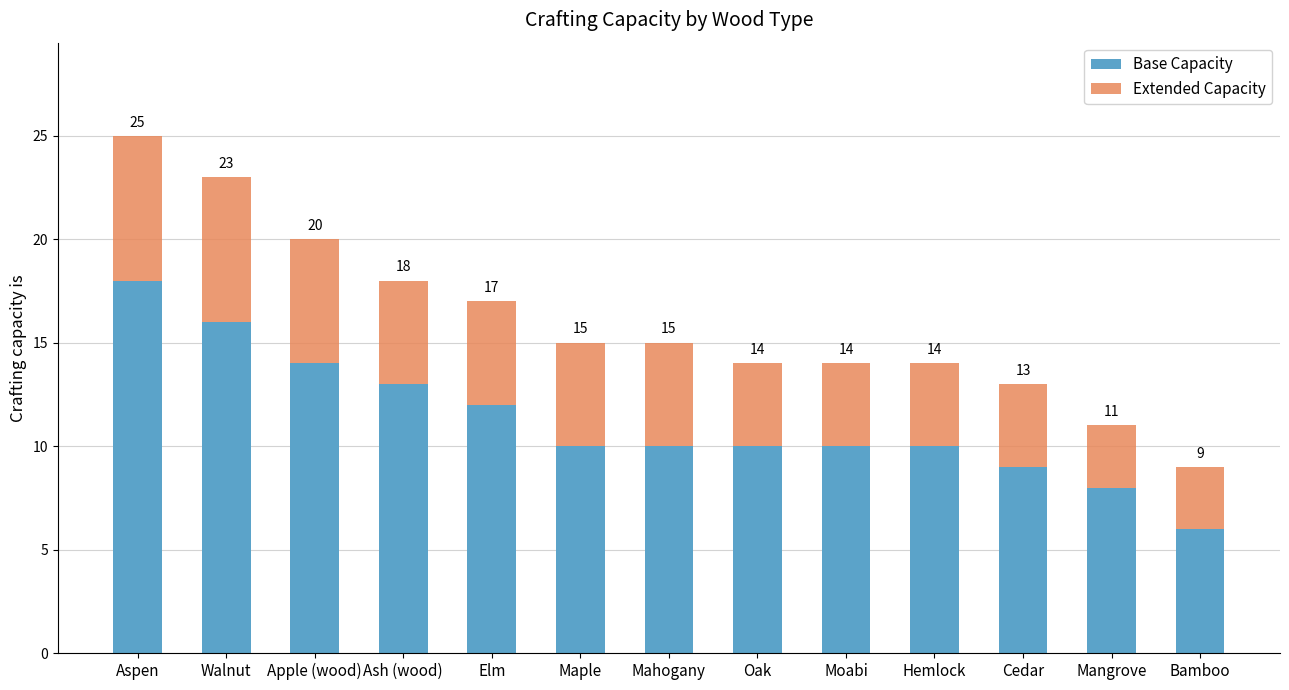

Is it true that Extended Capacity equals 2 at Mahogany?

False